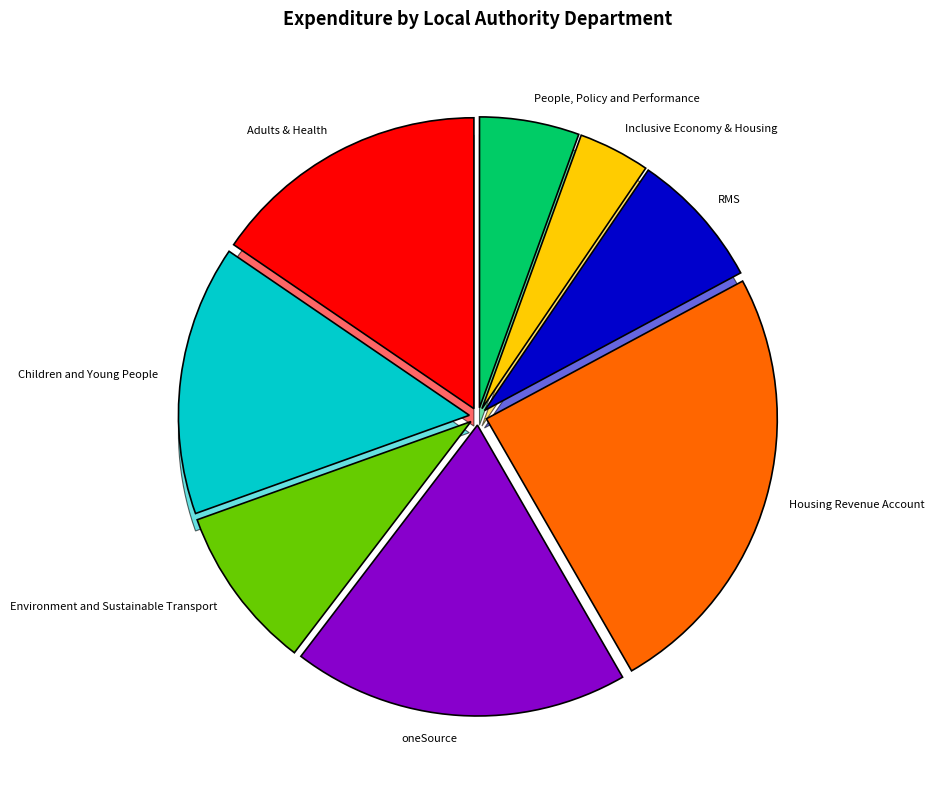

What is the change in value from Adults & Health to Environment and Sustainable Transport?

-248.7